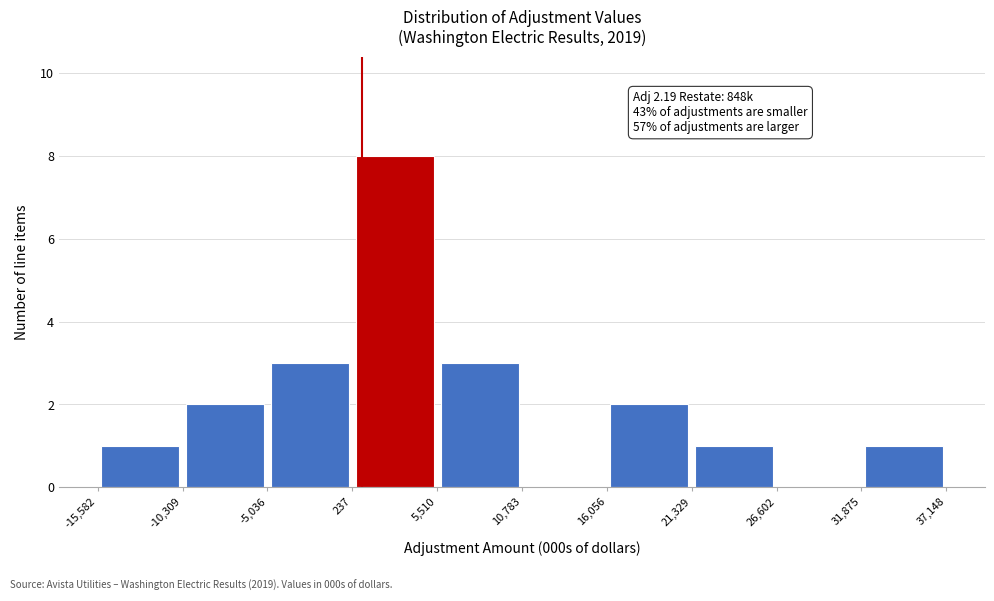

Over which range of the x-axis is the bar tallest?

0 to 6000